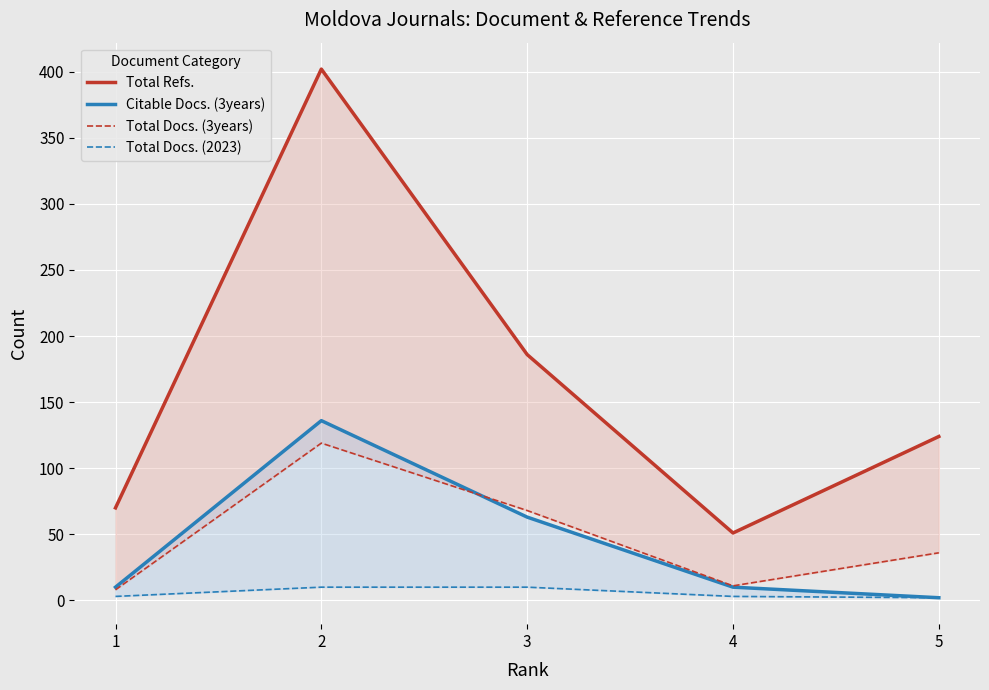

True or false: Total Docs. (2023) has more than 1 interior local peaks.

False